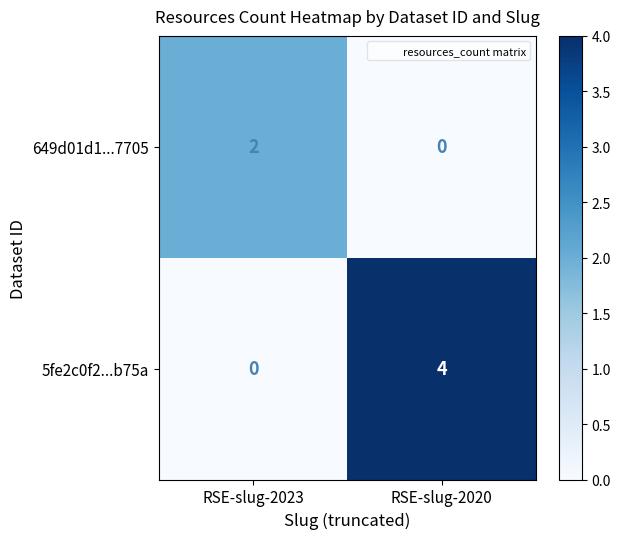

What is the difference between the highest and lowest values at RSE-slug-2020?

4